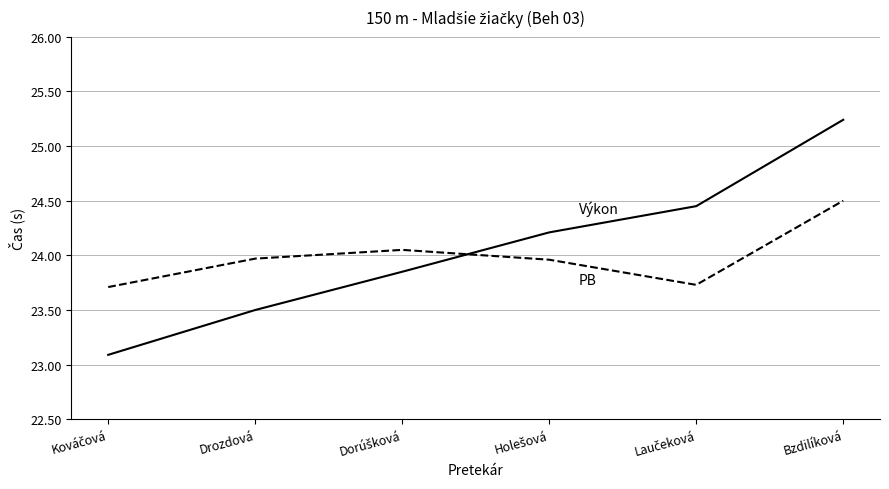

At which category does the chart reach its peak across all series?

Bzdilíková